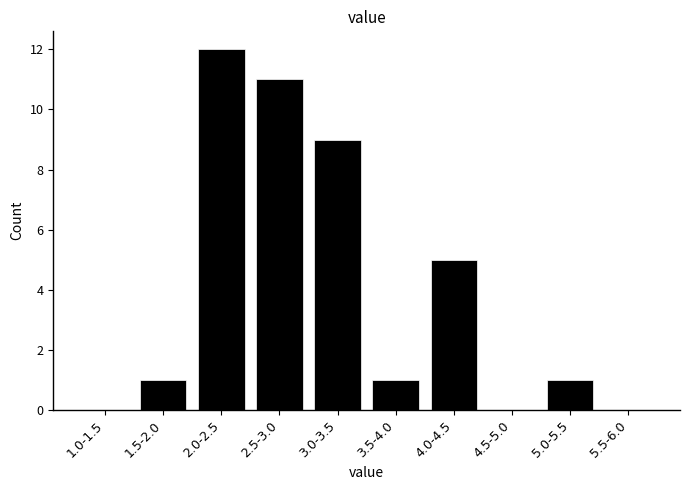

Reading left to right, extract all data points from this chart.

1.0-1.5=0	1.5-2.0=1	2.0-2.5=12	2.5-3.0=11	3.0-3.5=9	3.5-4.0=1	4.0-4.5=5	4.5-5.0=0	5.0-5.5=1	5.5-6.0=0